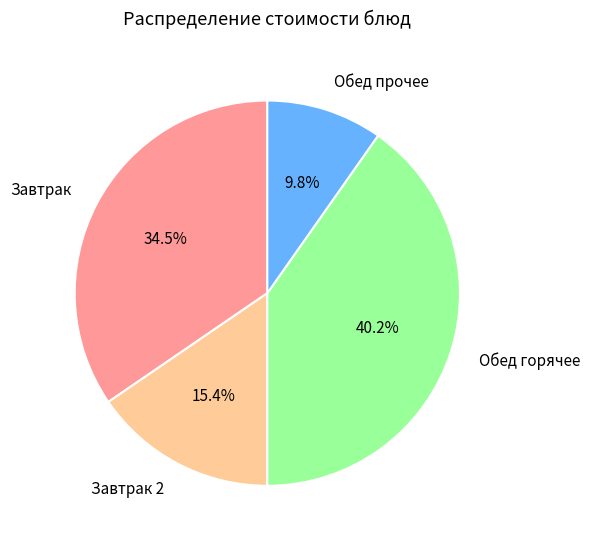

Is the sum of Обед горячее and Завтрак 2 greater than half?

Yes